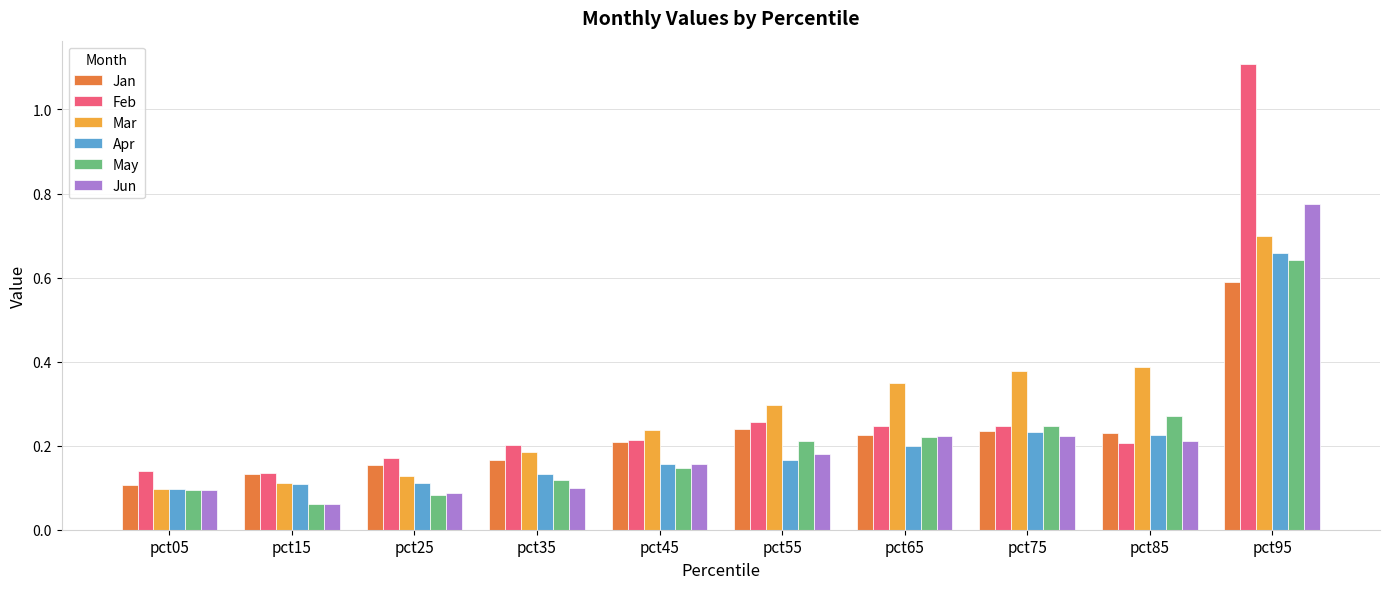

Count the Jan values in the range 0 to 1.

10